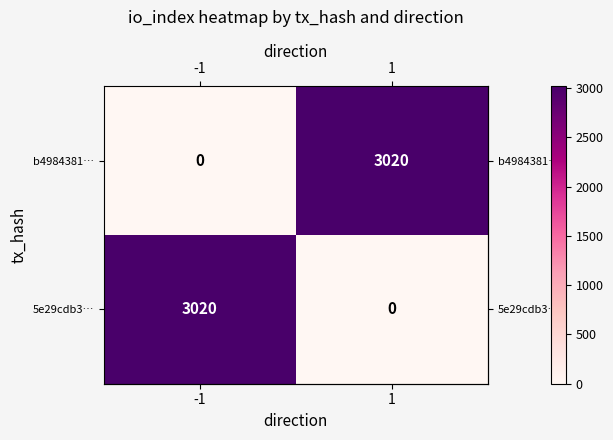

Reading left to right, what are all the values shown in this chart?

b4984381…: -1=0	1=3020
5e29cdb3…: -1=3020	1=0